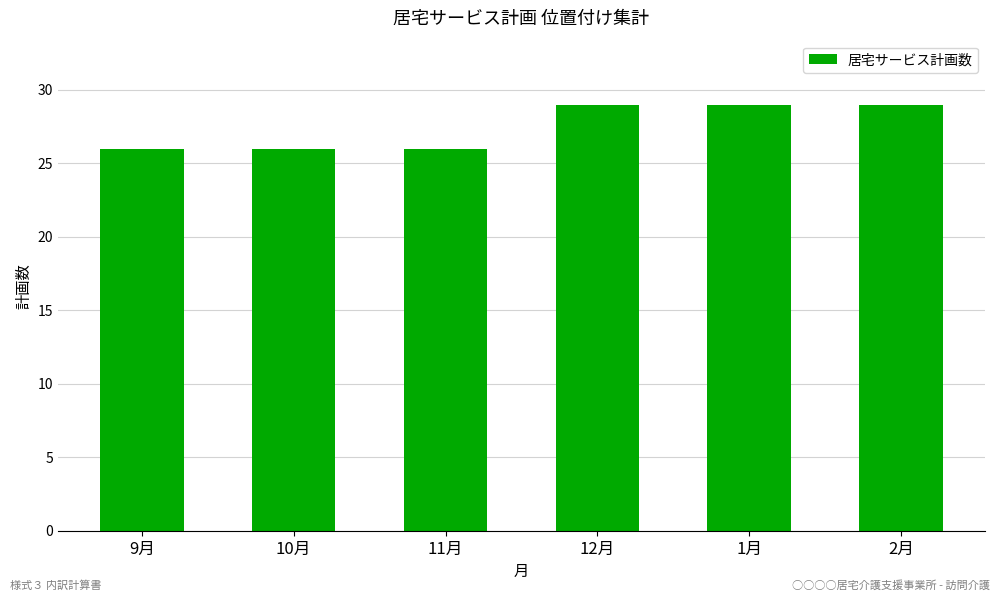

What is the average value?

28